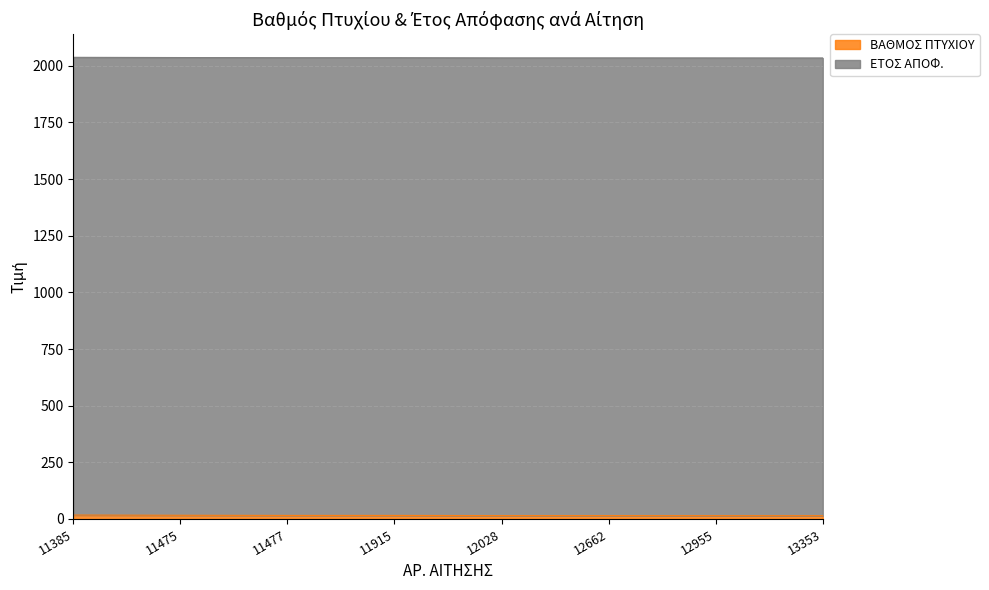

What is the value of the 7th point from the left?

14.6